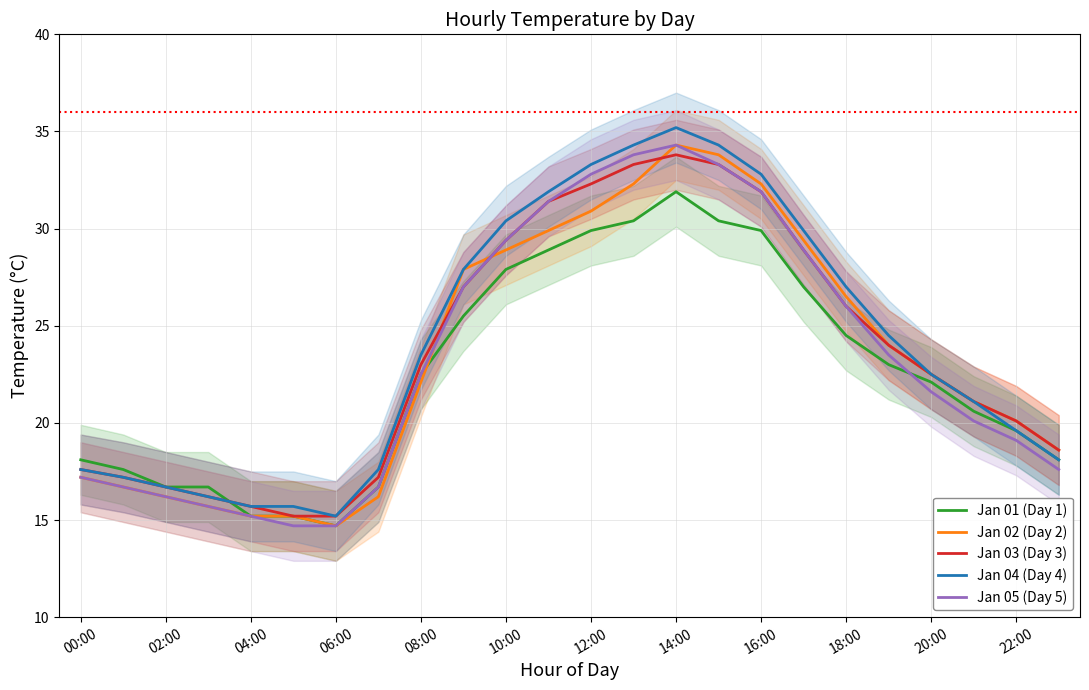

What value does the Jan 03 (Day 3) series have at 20:00?

22.5